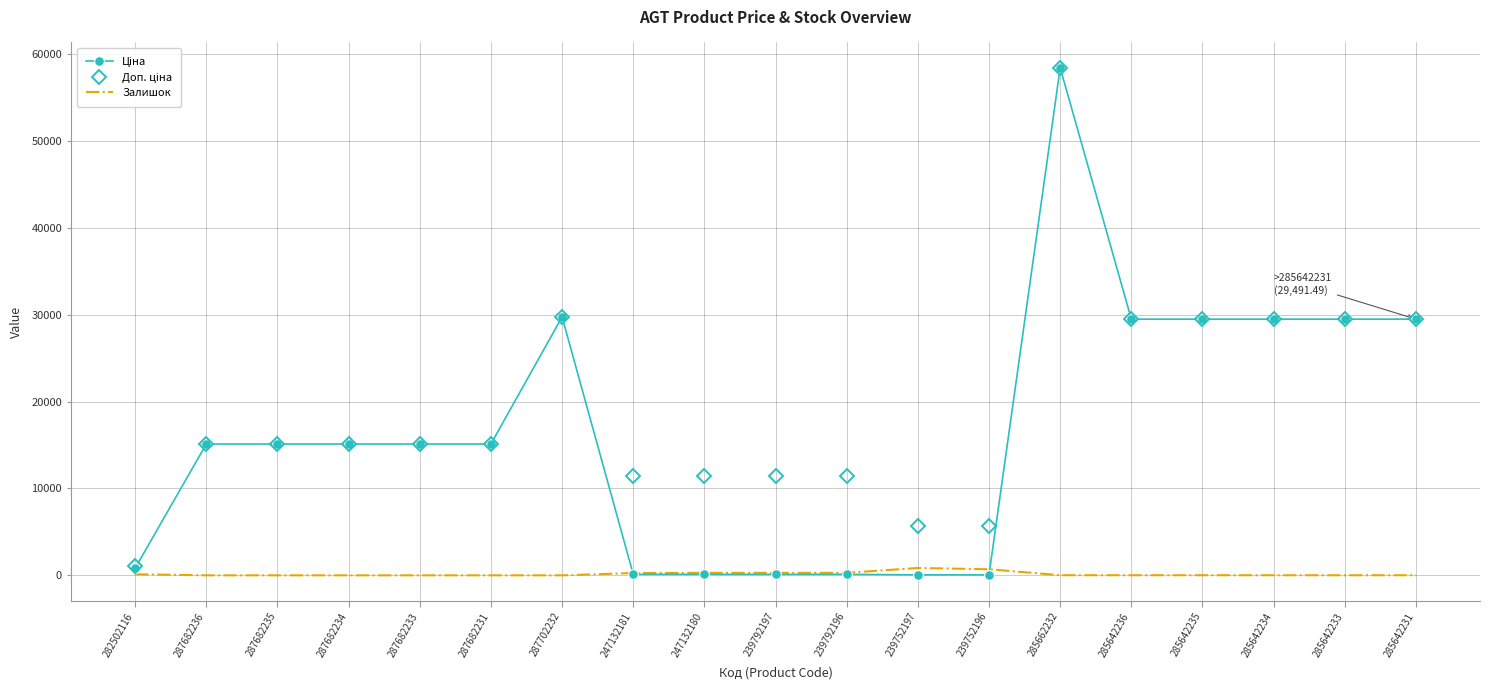

At which category is the sum across all series the highest?

285662232